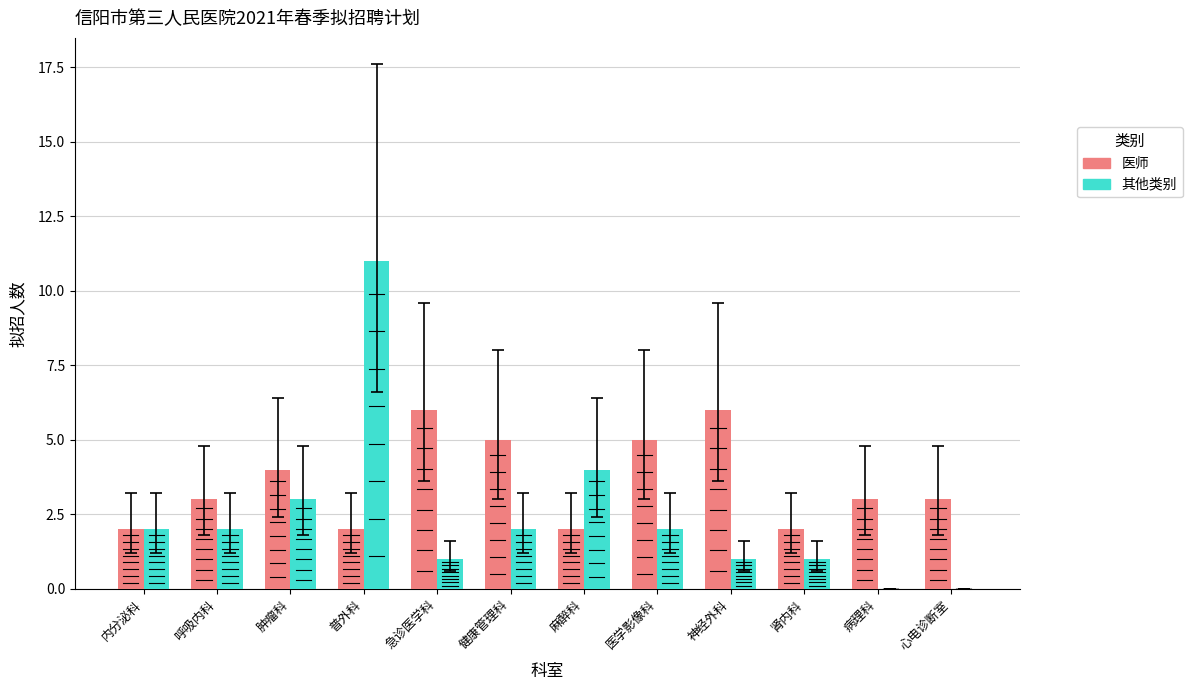

Which series changed the most between 普外科 and 病理科?

其他类别